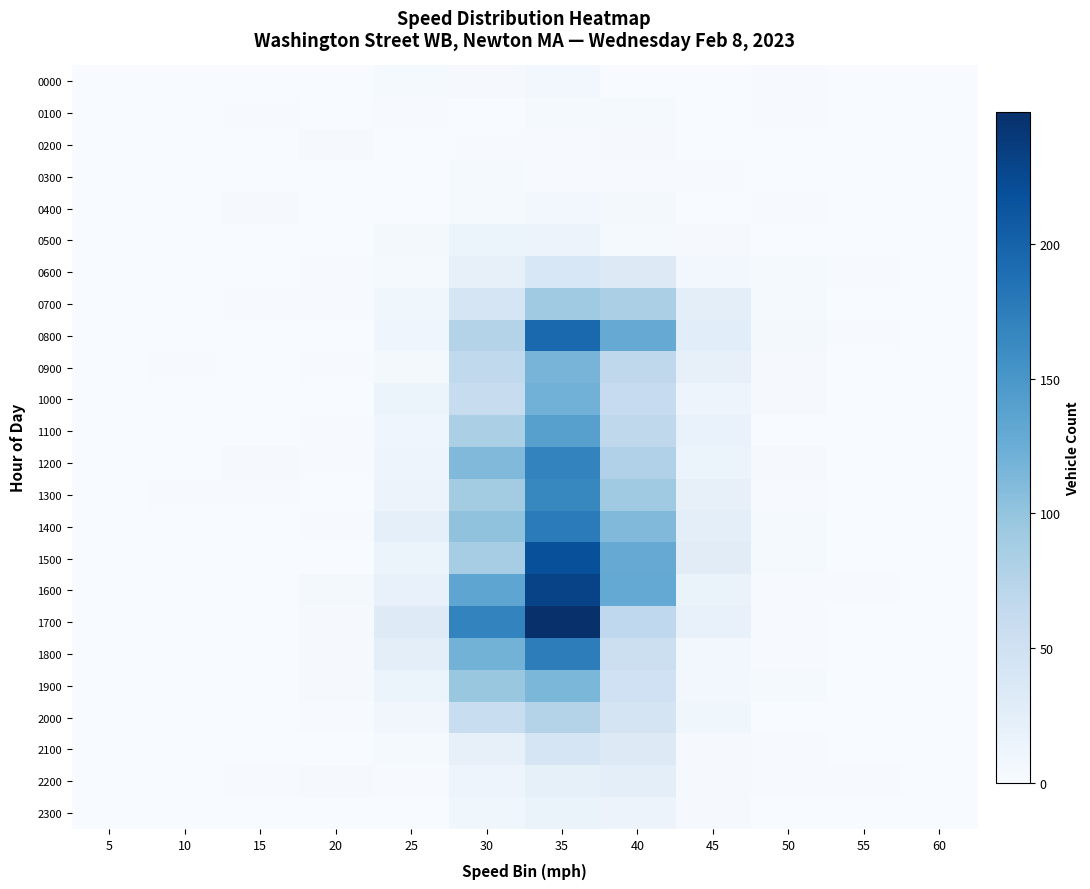

Which has a higher value, 50 or 25?

25